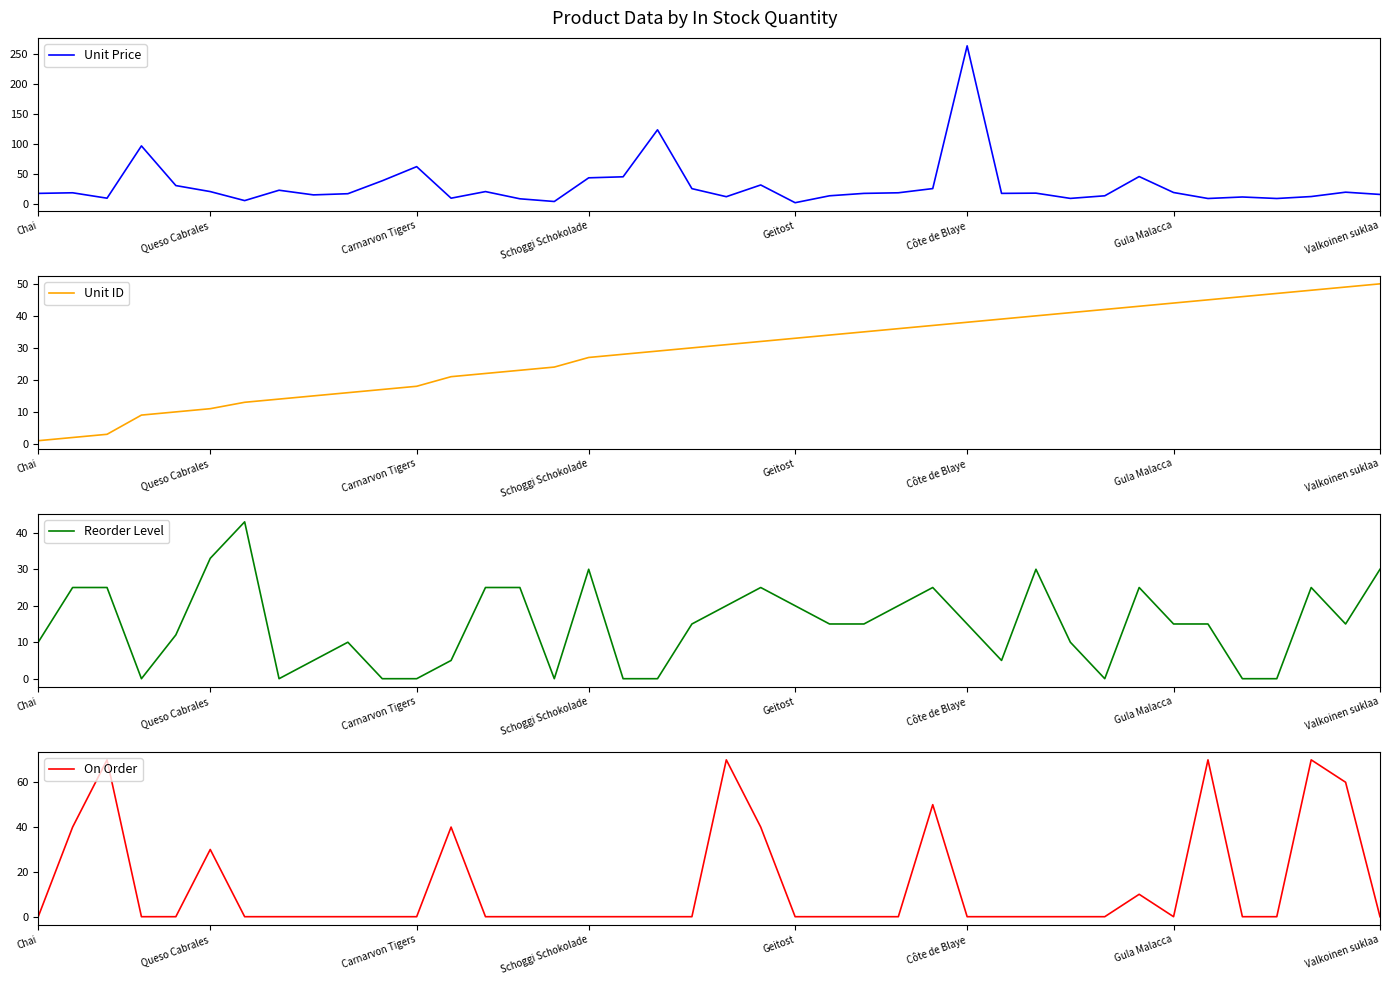

What value does the Unit Price series have at Chai?

18.0